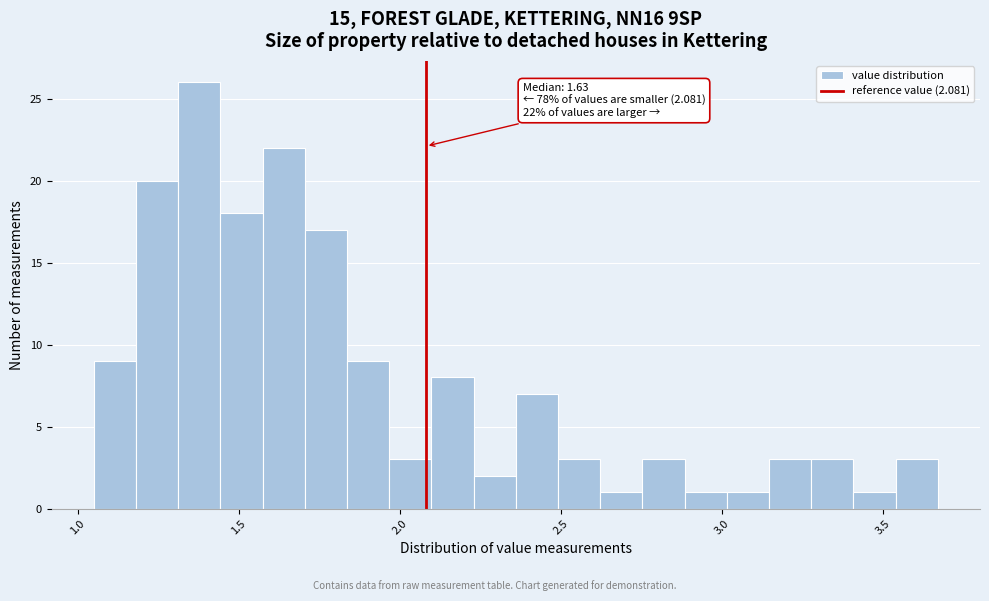

Read against the x-axis, roughly where is the centre of the tallest bar?

1.40